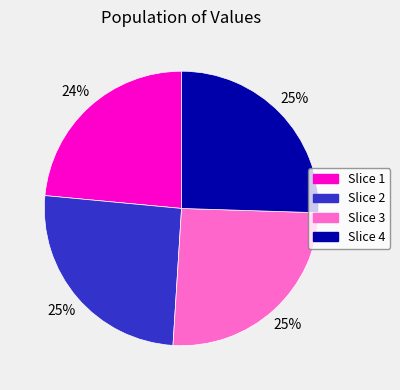

Does any single category account for the majority?

No